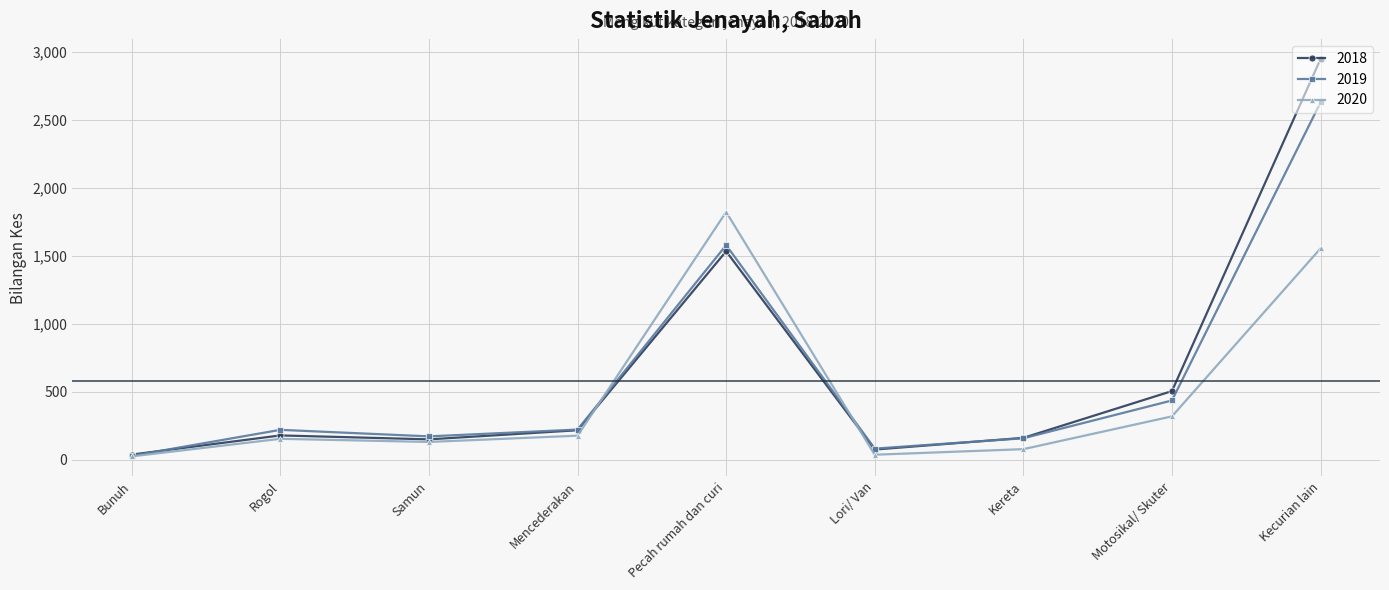

How many data points does each series have?

9